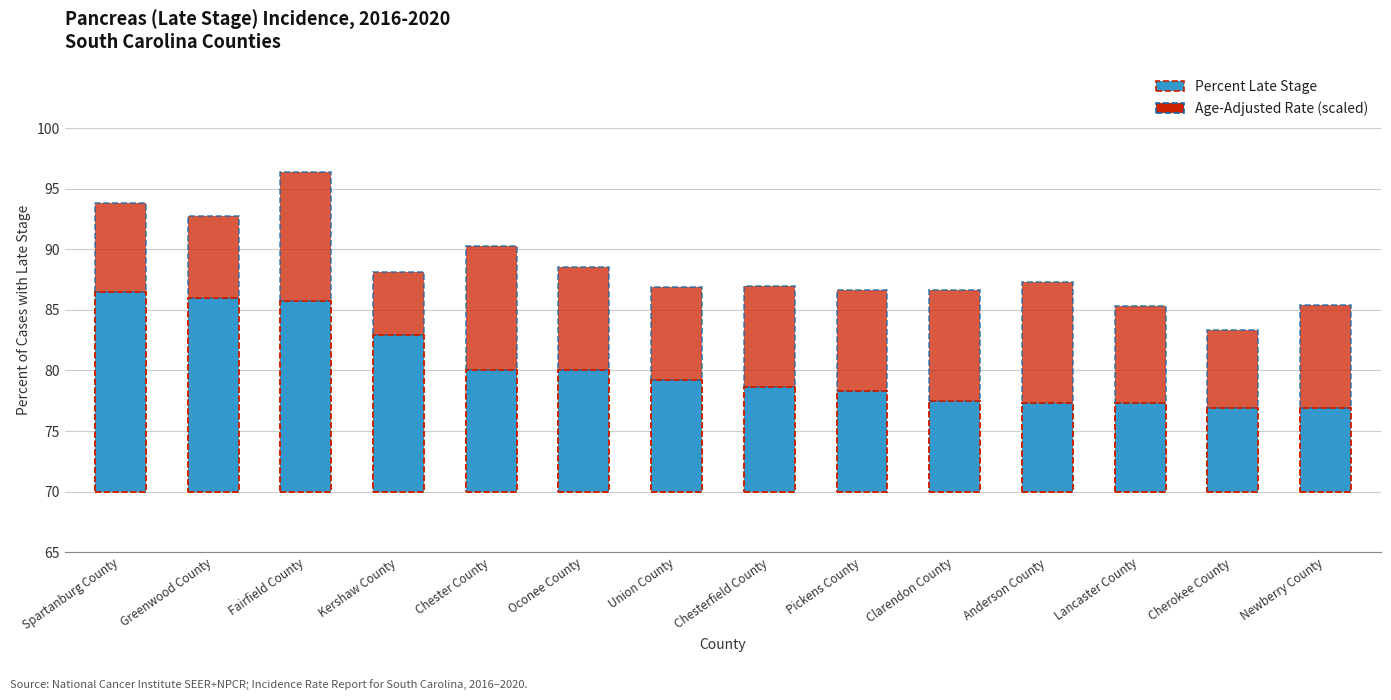

Reading right to left, list all the values displayed in this chart.

Percent Late Stage: 6.9	6.9	7.3	7.3	7.5	8.3	8.6	9.2	10.0	10.0	12.9	15.7	16.0	16.5
Age-Adjusted Rate (scaled): 8.5	6.5	8.0	10.0	9.1	8.3	8.4	7.7	8.6	10.2	5.2	10.6	6.7	7.4